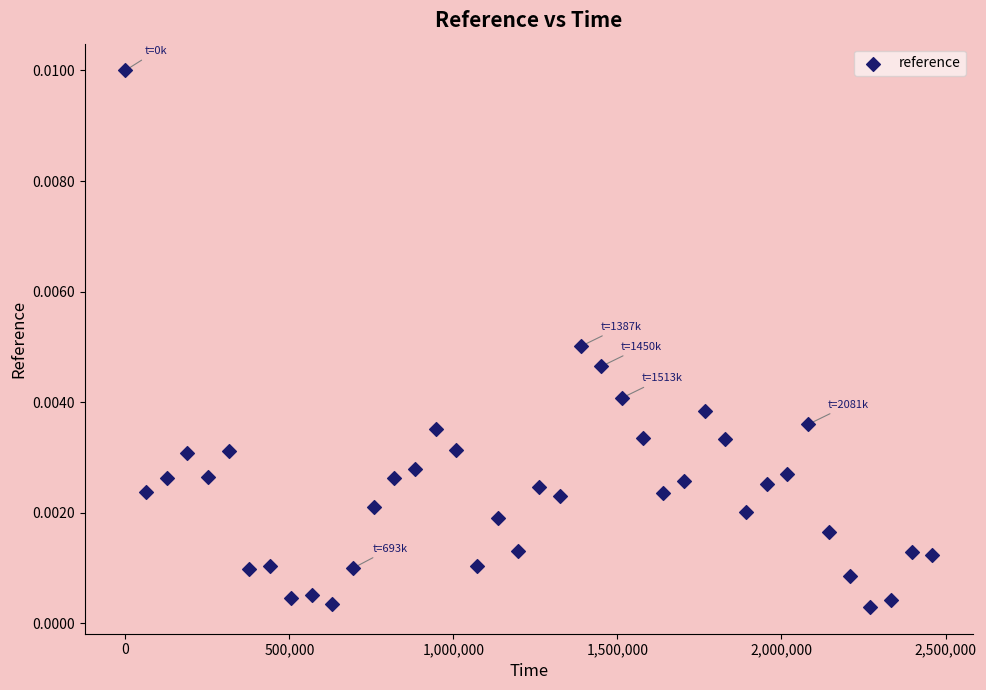

What is the range of X values (max minus min)?

2459808.0